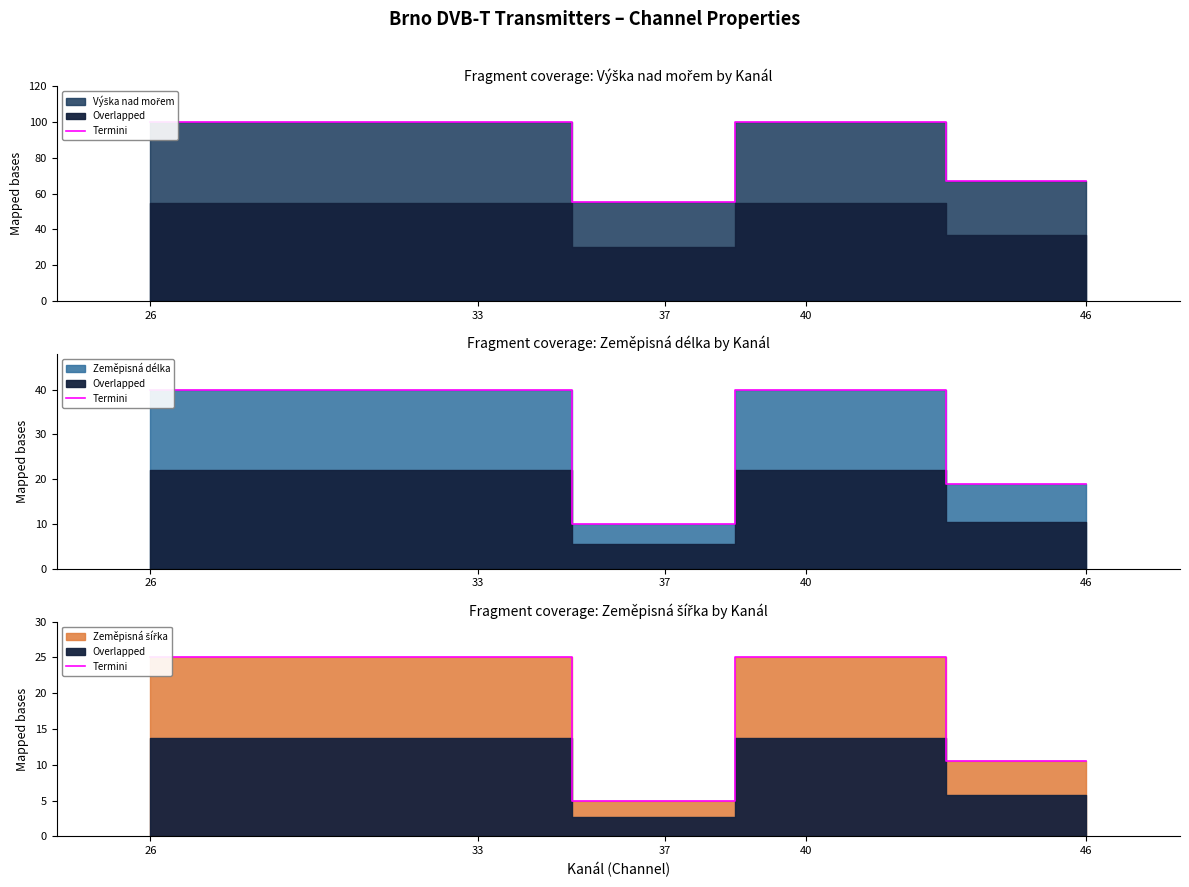

Approximately how many times larger is the value at 33 compared to 46?

2.4